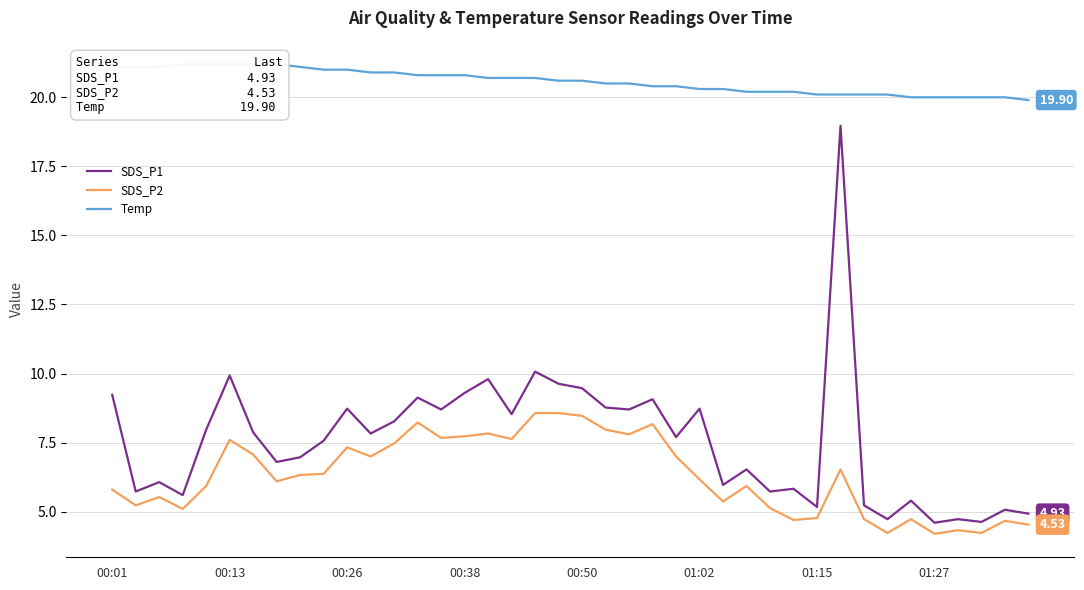

Which series changed the most between 19 and 26?

SDS_P1